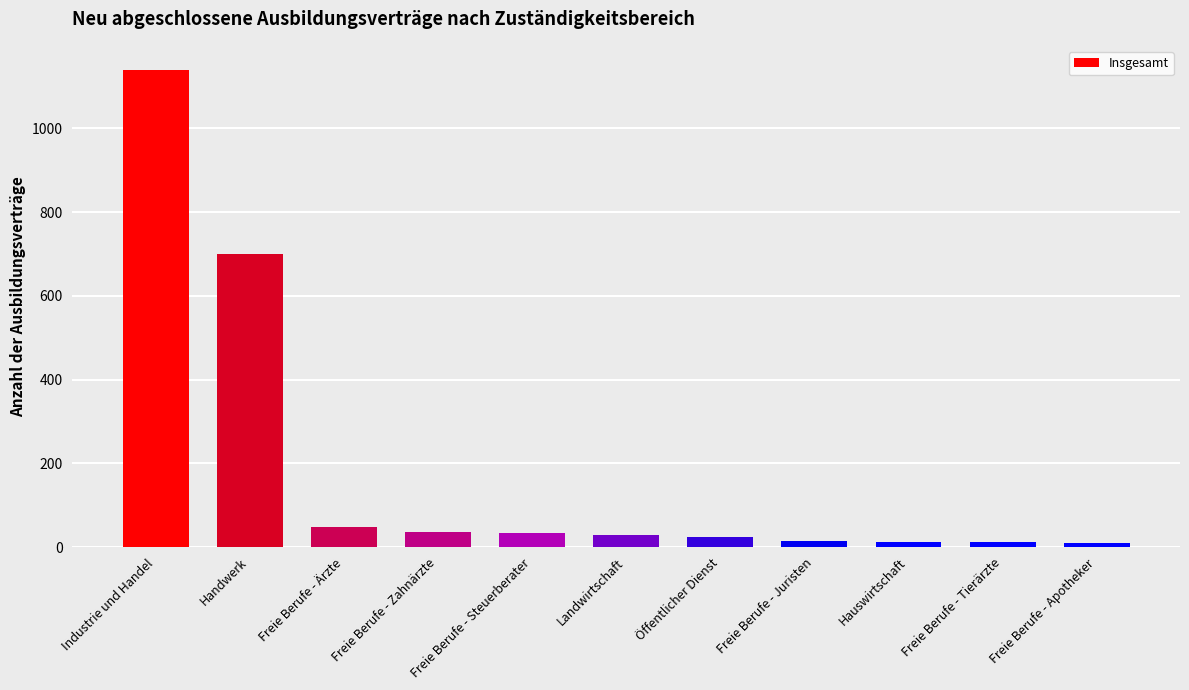

At which label is the value closest to 574?

Handwerk